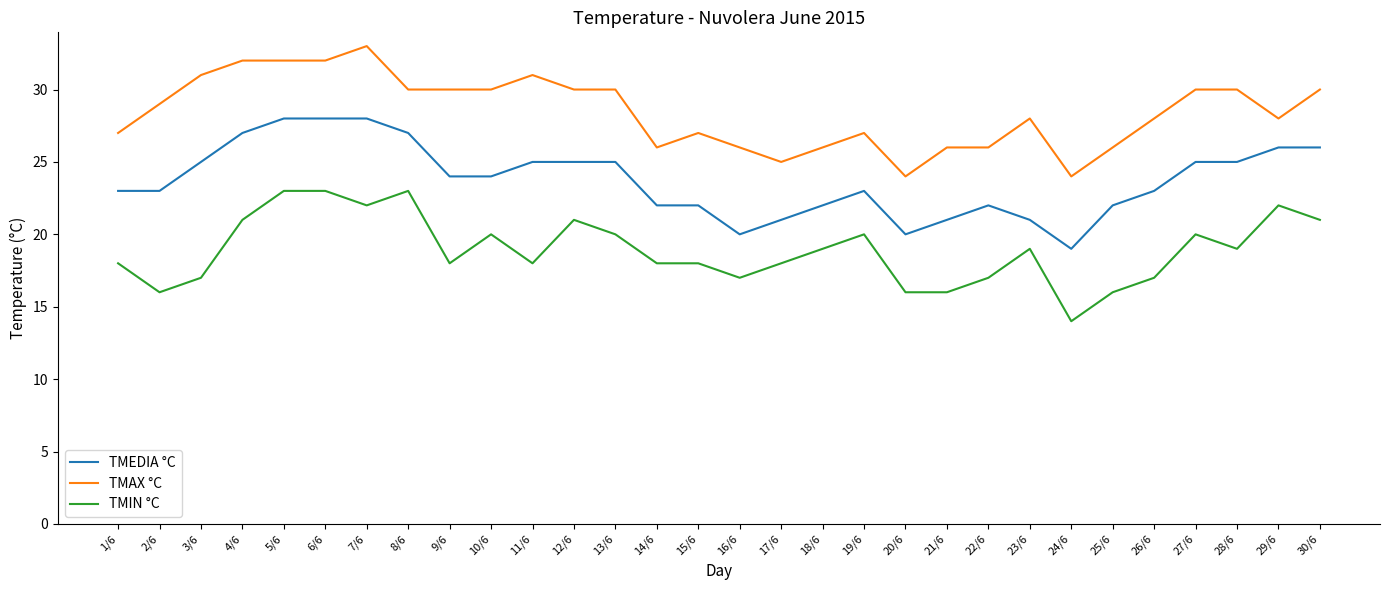

True or false: TMEDIA °C and TMIN °C cross at least once.

False